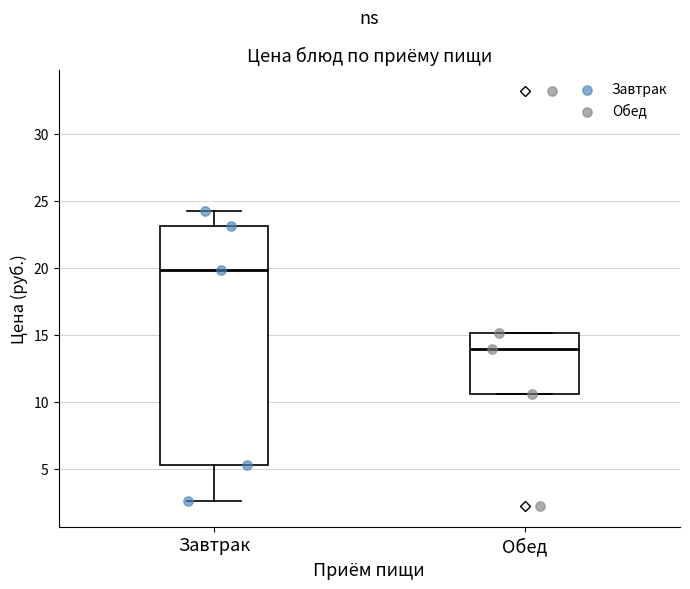

Where does the lower whisker of the box for Завтрак end on the y-axis? The values are not printed on the chart, so give them approximately, as read against the axis.

2.5